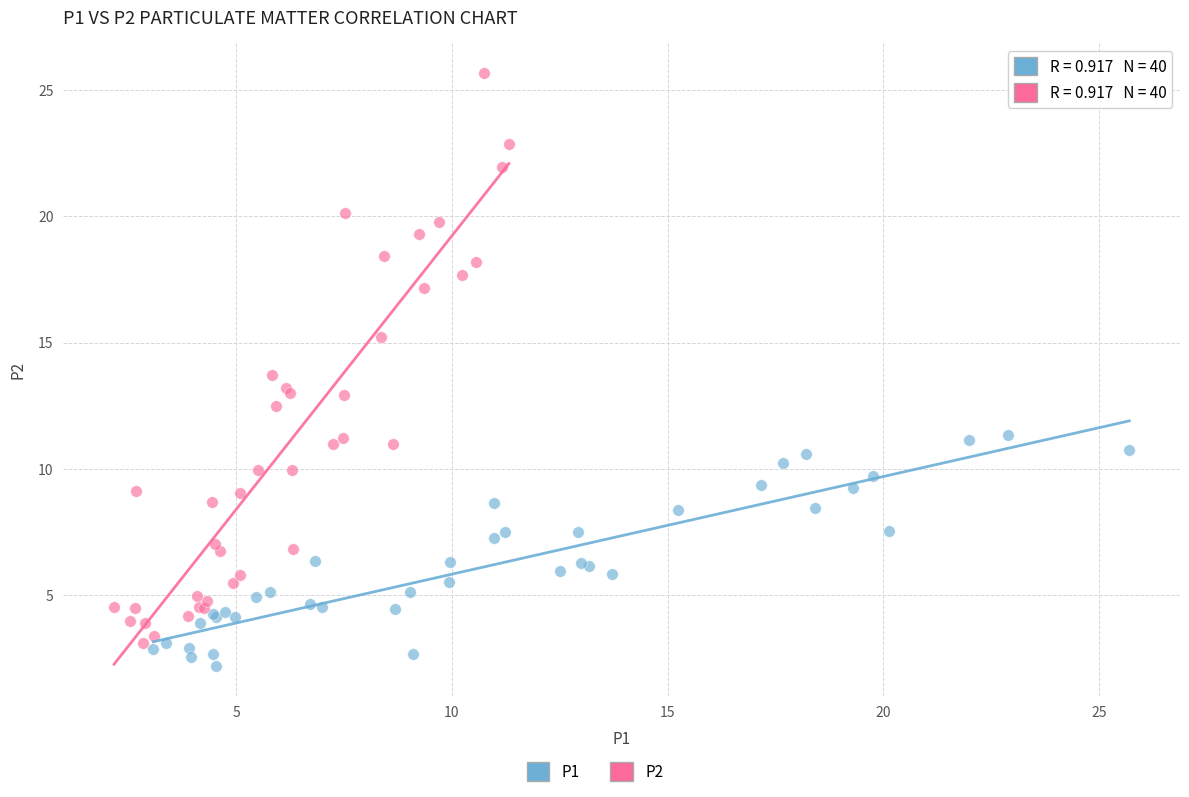

Which series has the widest spread of Y values?

P2